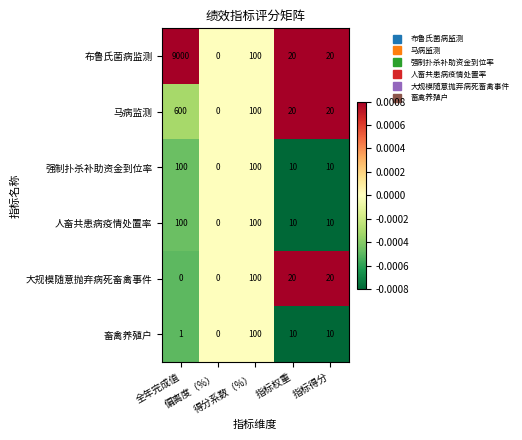

What is the difference between the maximum and minimum values in the 马病监测 series?

600